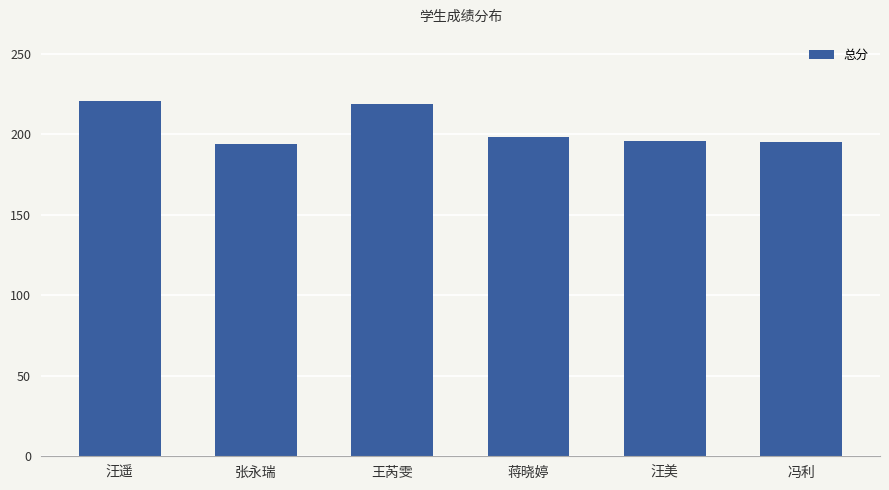

Approximately how many times larger is the value at 王芮雯 compared to 蒋晓婷?

1.1